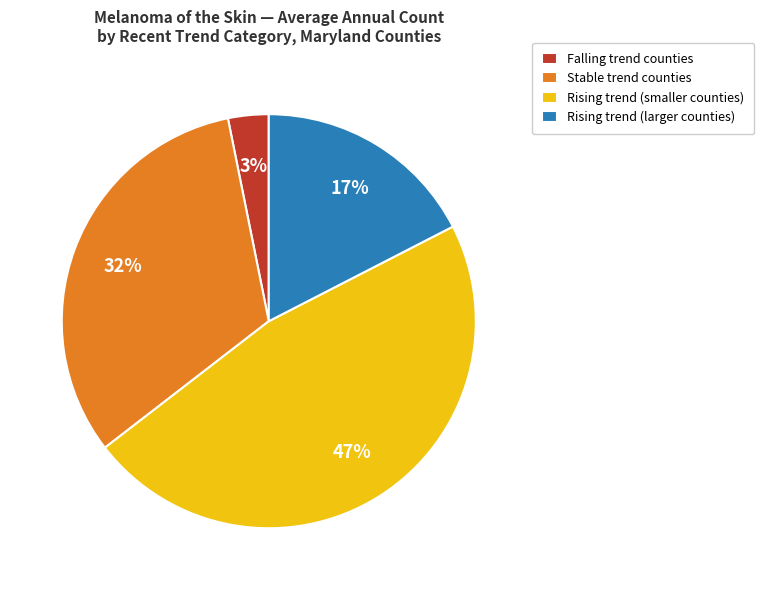

What is the ratio of the value at Rising trend (larger counties) to the value at Stable trend counties?

0.5